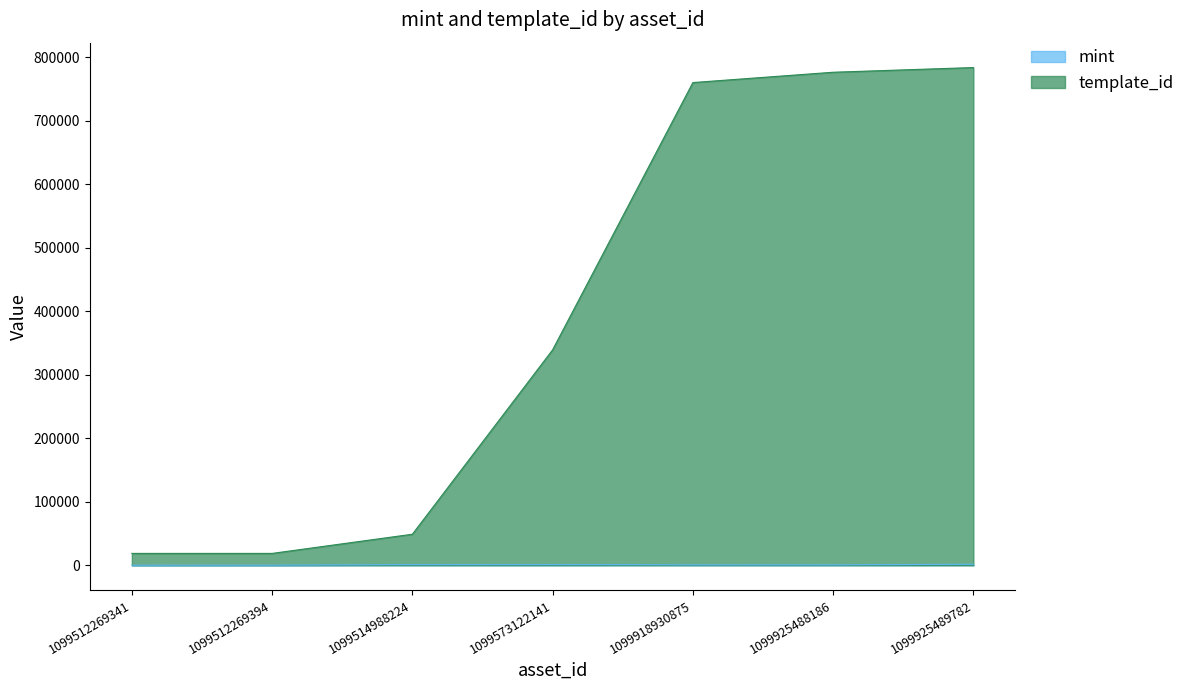

What is the difference between the highest and lowest values at 1099918930875?

759323